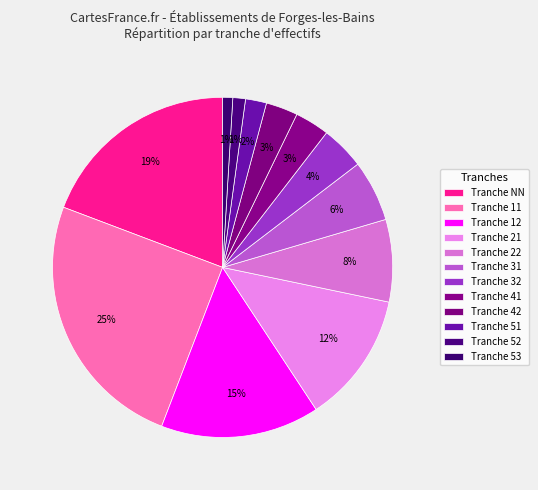

How many slices are in this pie chart?

12